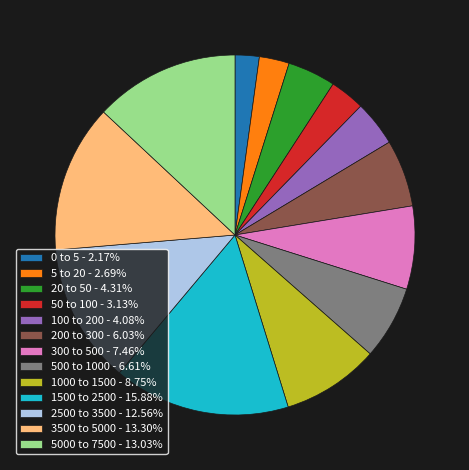

Is it true that 1000 to 1500 is 17% of the pie?

False